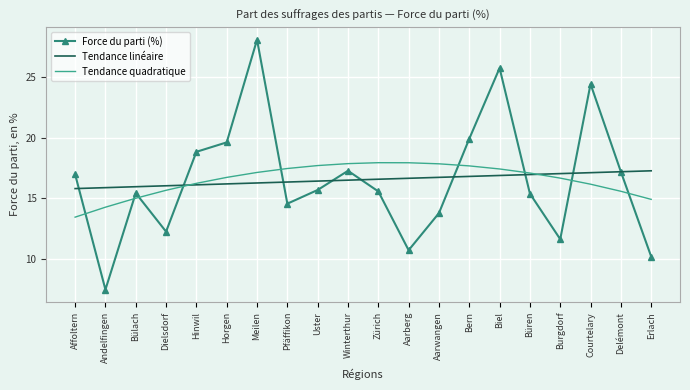

What is the smallest value displayed?

7.5